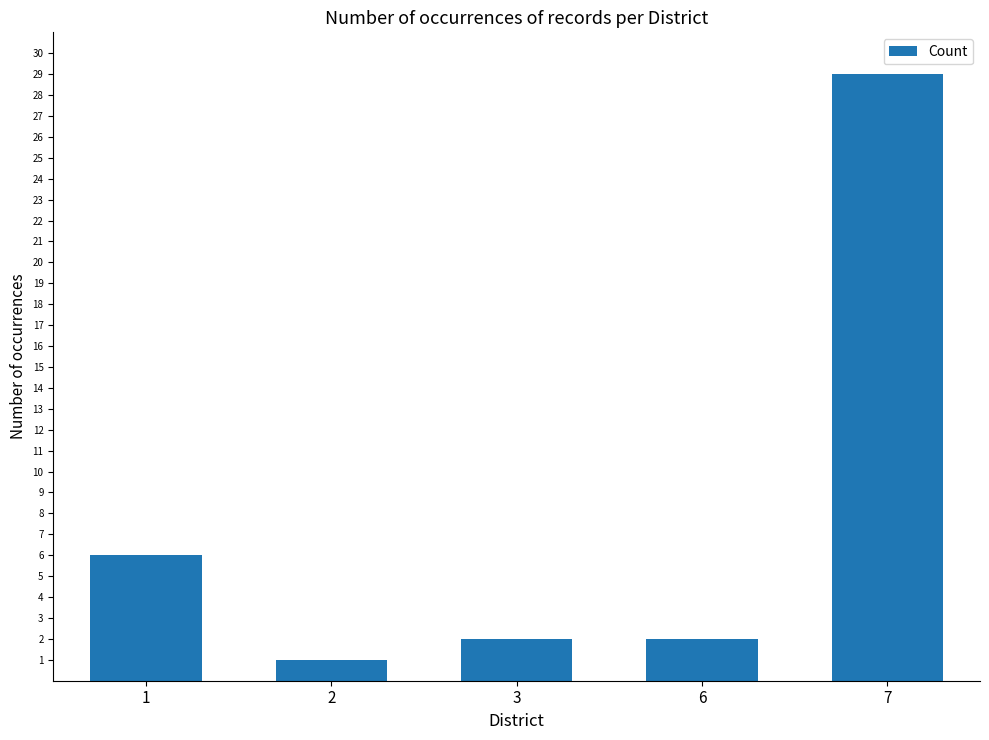

What is the greatest value displayed?

29